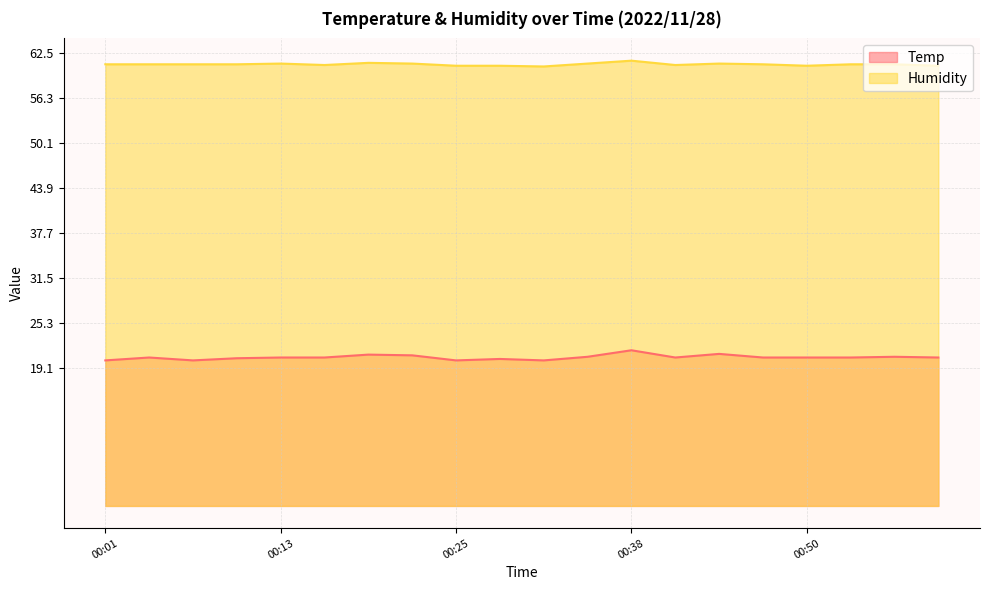

True or false: Humidity and Temp cross at least once.

False